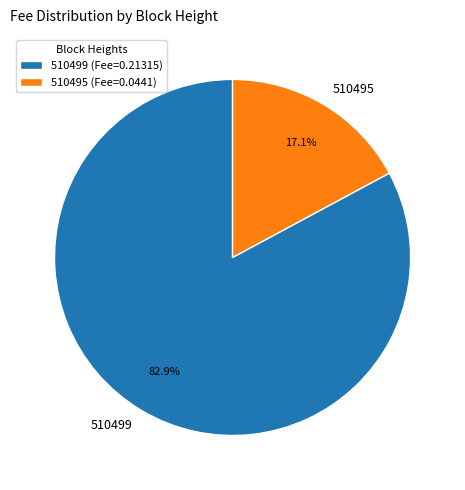

To the nearest percent, what is the average slice percentage?

50%